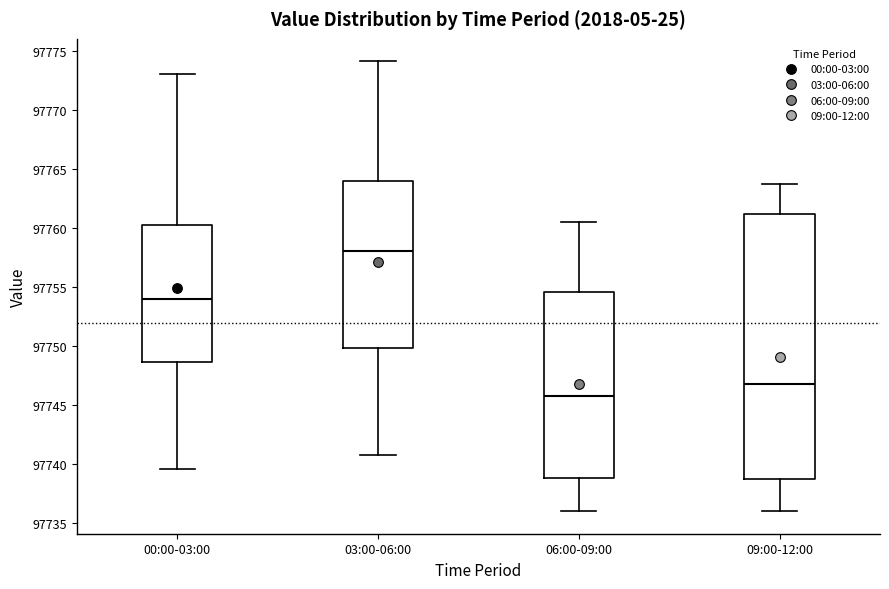

Which box has the lowest median line?

06:00-09:00